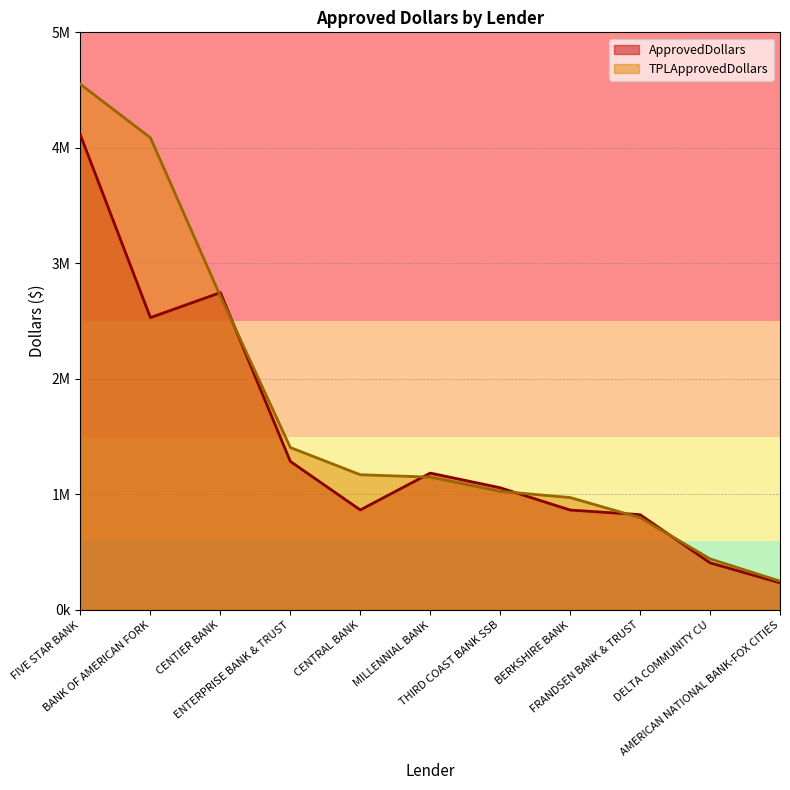

What is the difference between the highest and lowest values at CENTRAL BANK?

304642